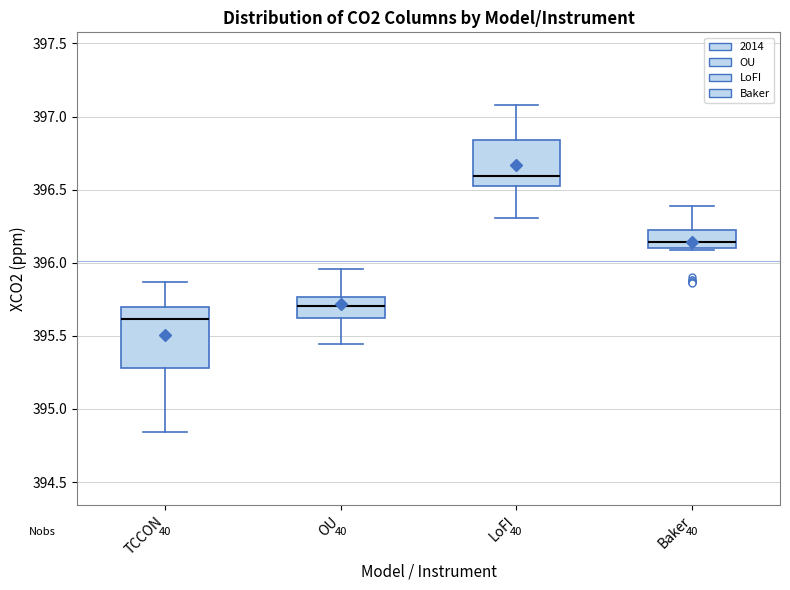

Reading left to right, read every box against the y-axis: the position of its median line, the range the box covers, and the ends of its whiskers. The values are not printed on the chart, so give them approximately, as read against the axis.

TCCON: median 395.60, box 395.30 to 395.70, whiskers 394.85 to 395.85
OU: median 395.70, box 395.60 to 395.75, whiskers 395.45 to 395.95
LoFI: median 396.60, box 396.55 to 396.85, whiskers 396.30 to 397.10
Baker: median 396.15, box 396.10 to 396.20, whiskers 396.10 to 396.40